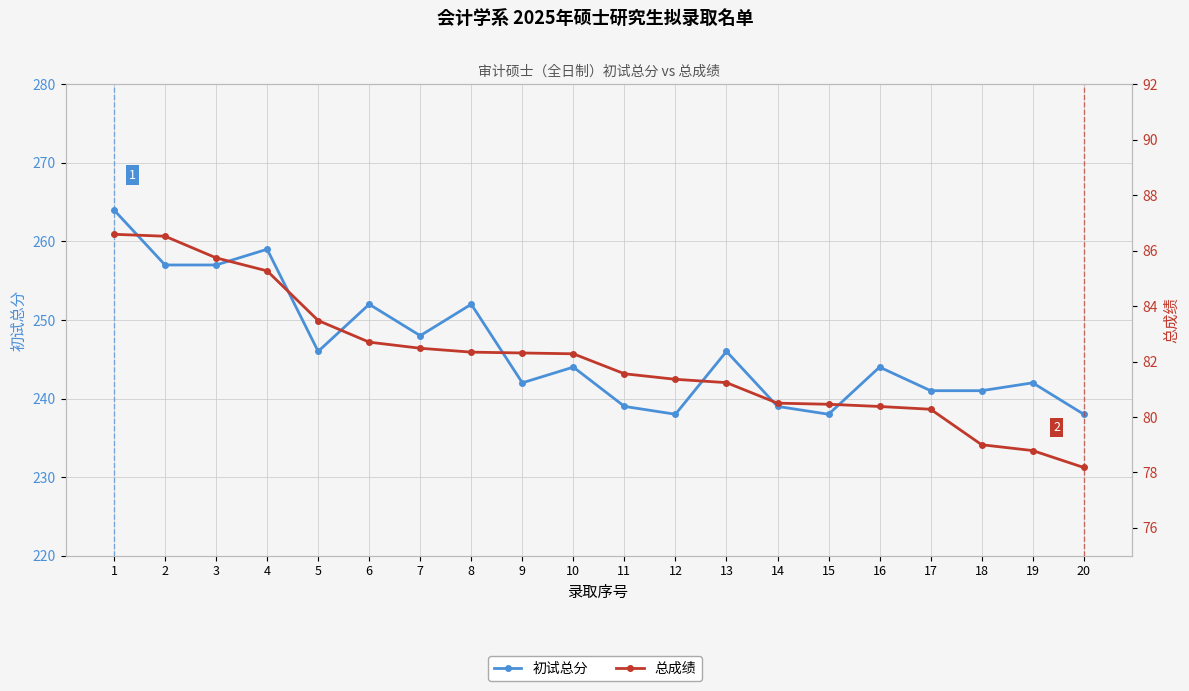

What is the sum of all 总成绩 values?

1641.5